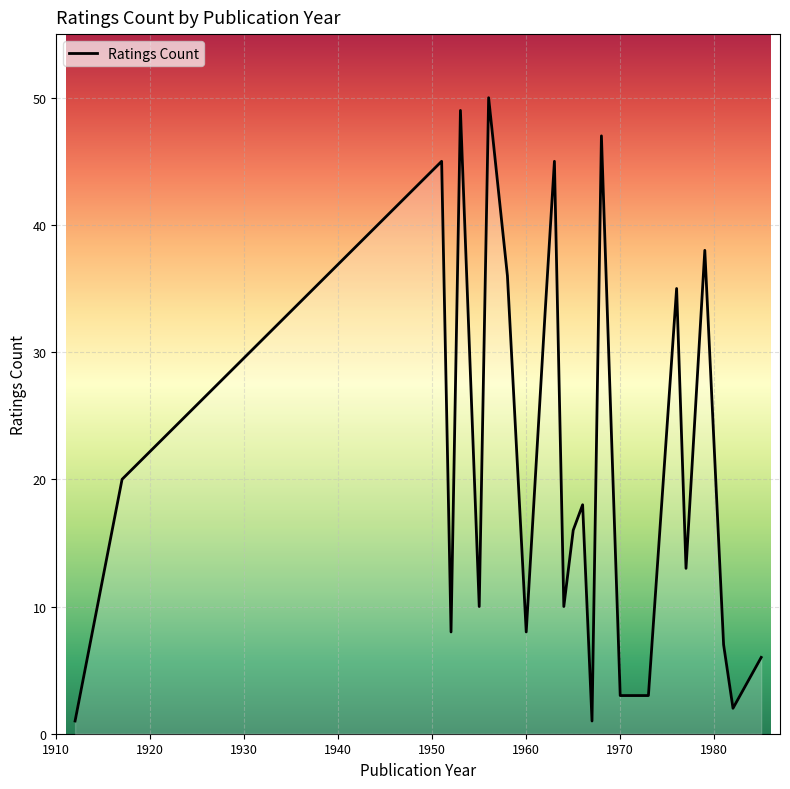

What is the difference between the second highest and minimum values?

48